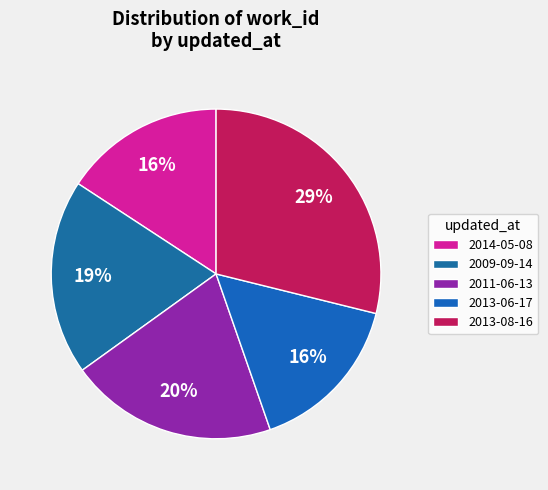

To the nearest percent, what is the difference between the largest and smallest slice percentages?

13%